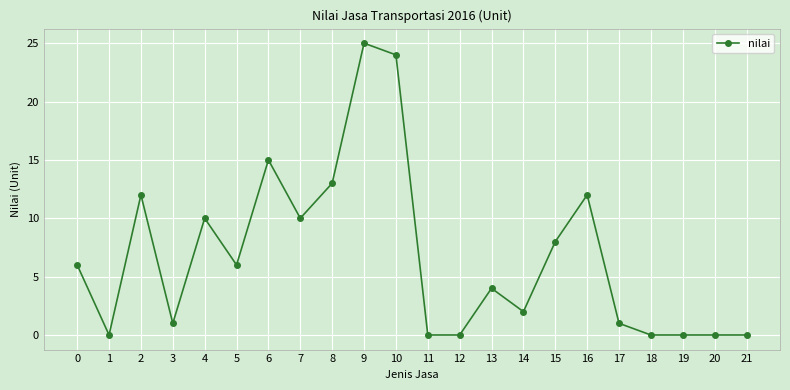

What is the average value?

7